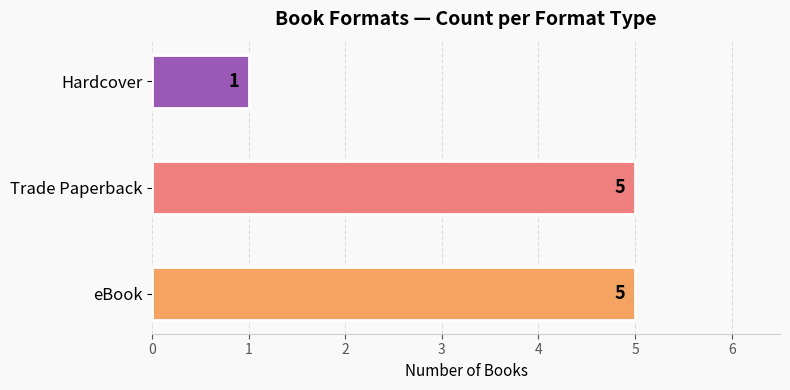

What is the sum of all values?

11